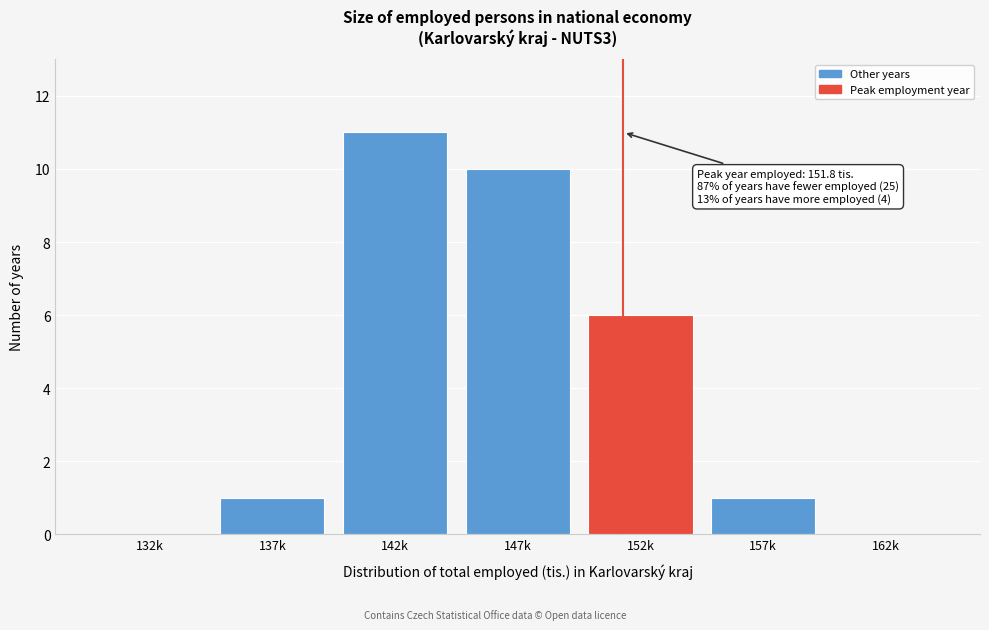

Reading right to left, list all the values displayed in this chart.

162k=0	157k=1	152k=6	147k=10	142k=11	137k=1	132k=0